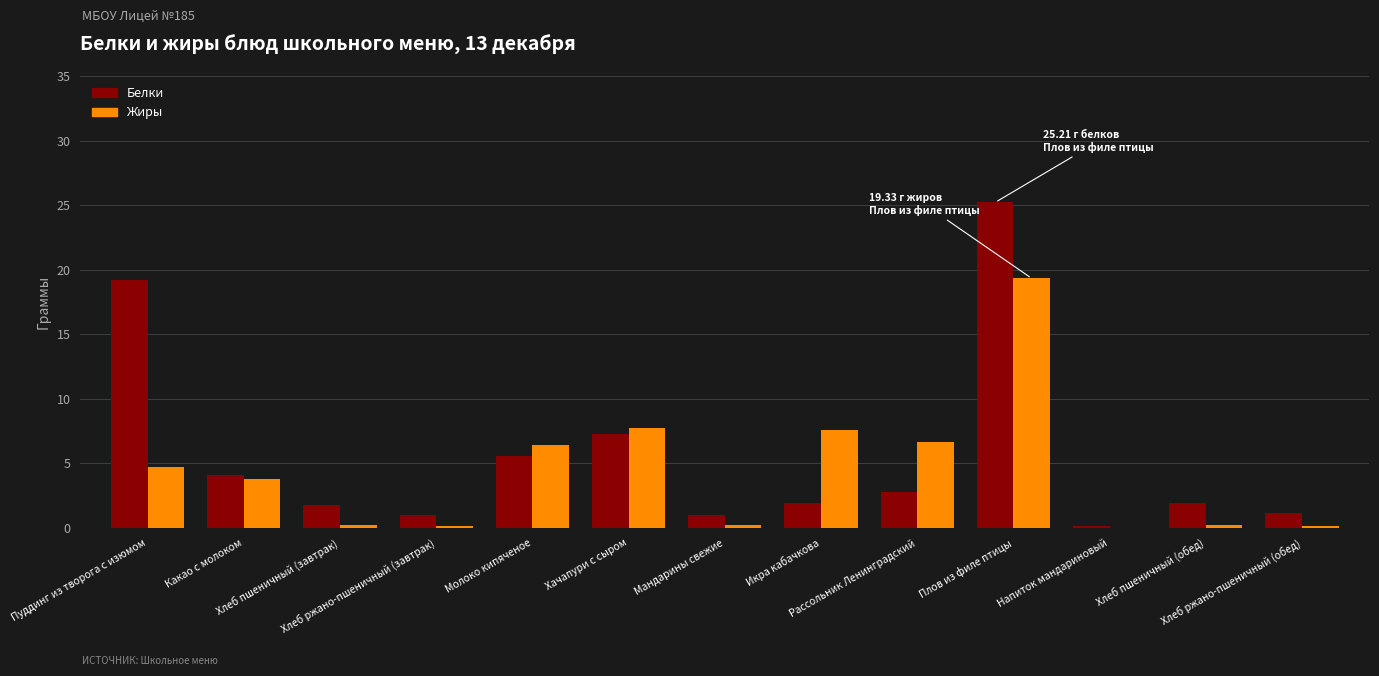

What is the sum of all Белки values?

73.2